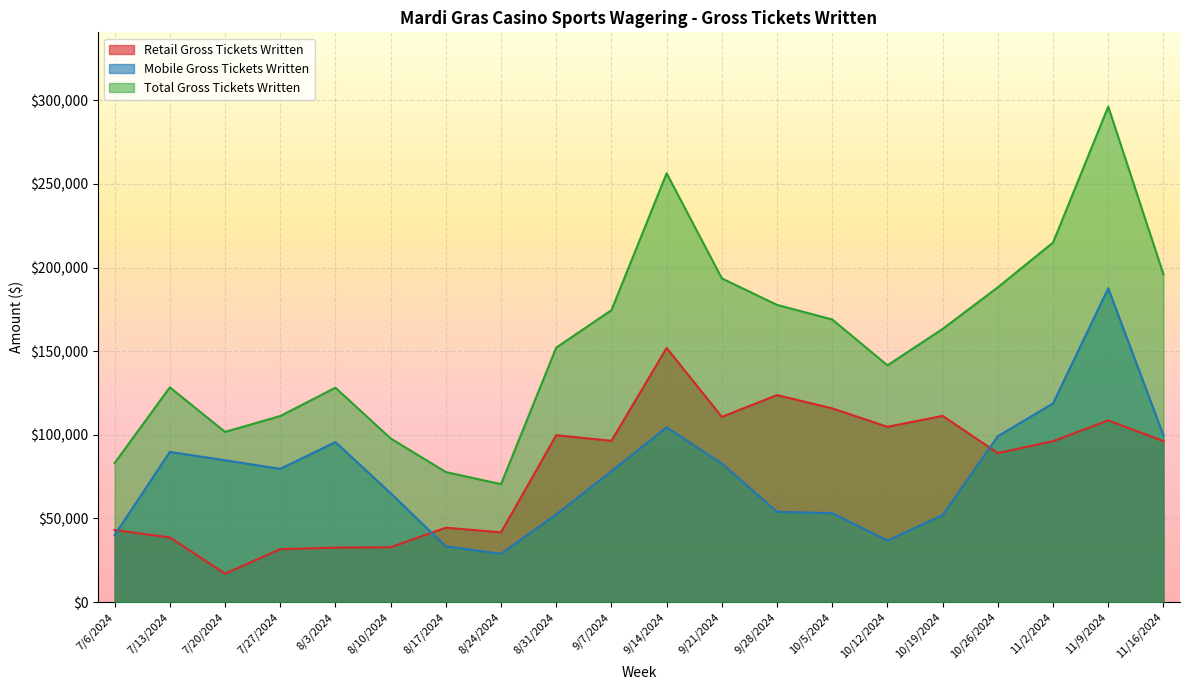

True or false: Total Gross Tickets Written and Mobile Gross Tickets Written intersect in this chart.

False